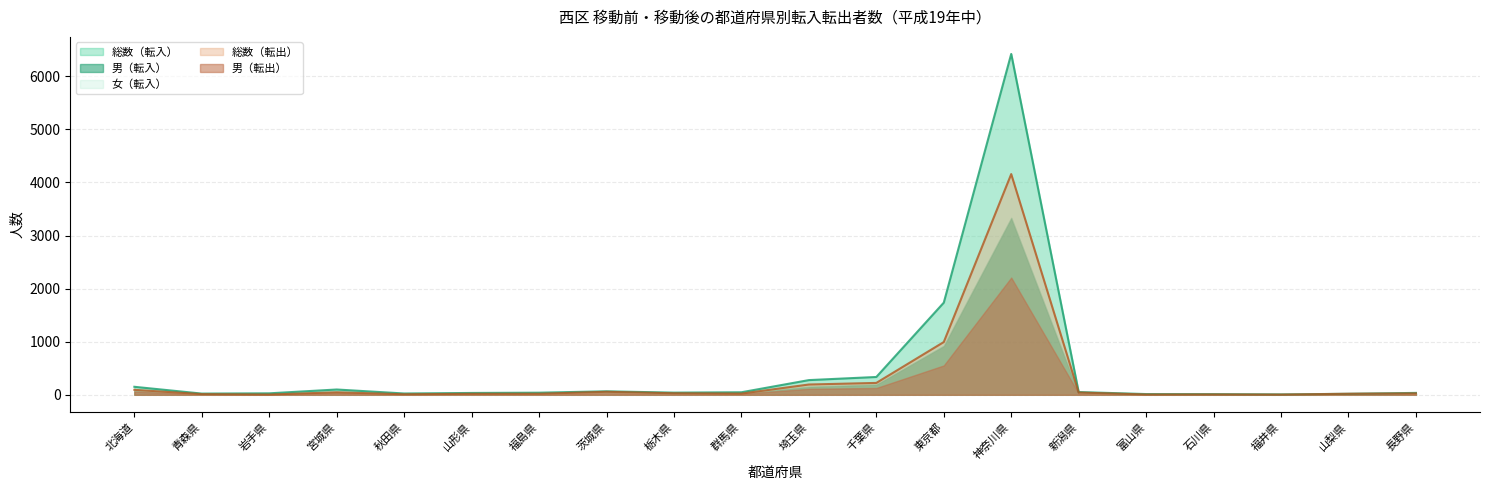

At which category does 総数（転出） reach its first local valley?

岩手県